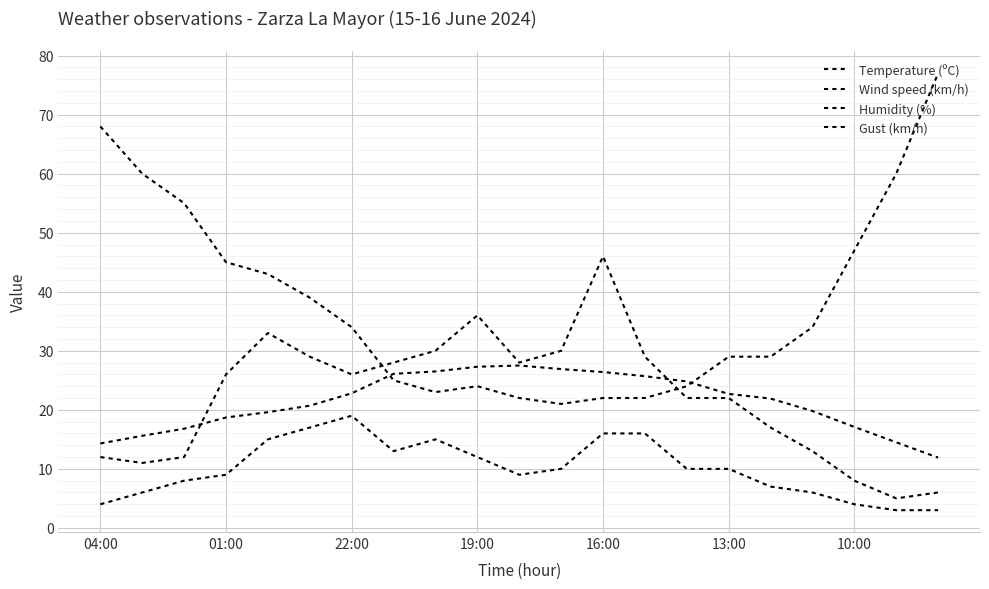

Does the chart display data point markers on the line(s)?

No